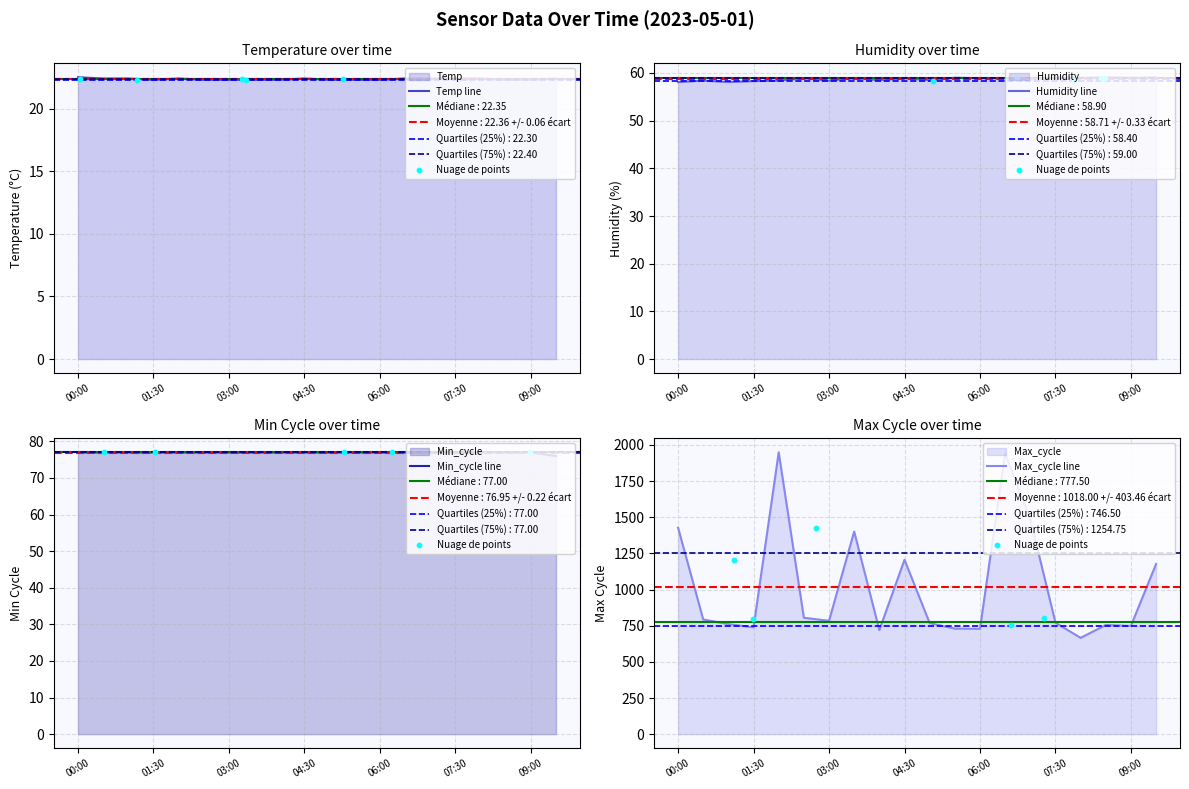

Is the value of Humidity at 09:30 greater than the value of Min_cycle at 07:30?

No